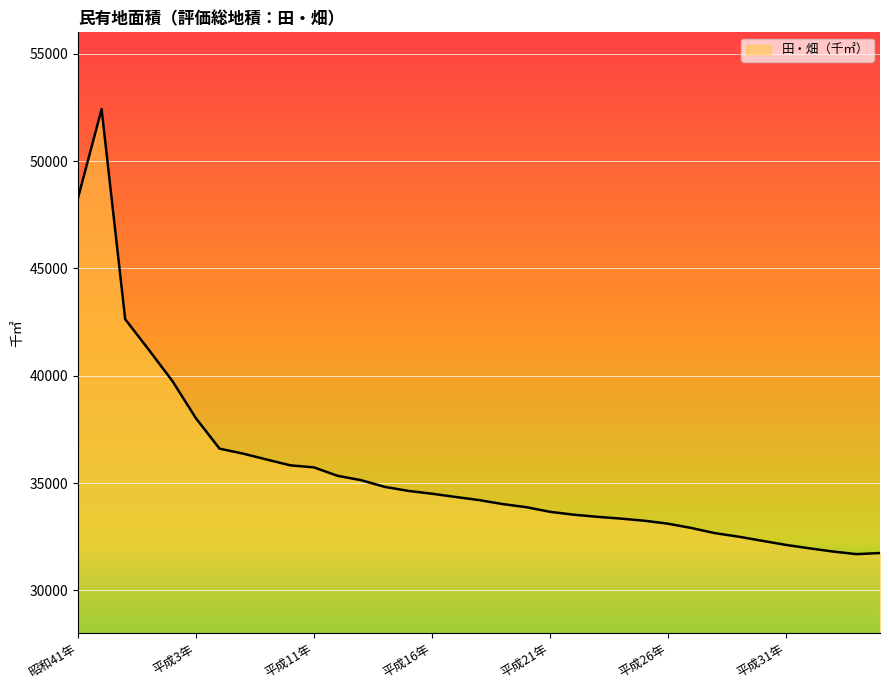

What is the minimum value shown in the chart?

31687.0